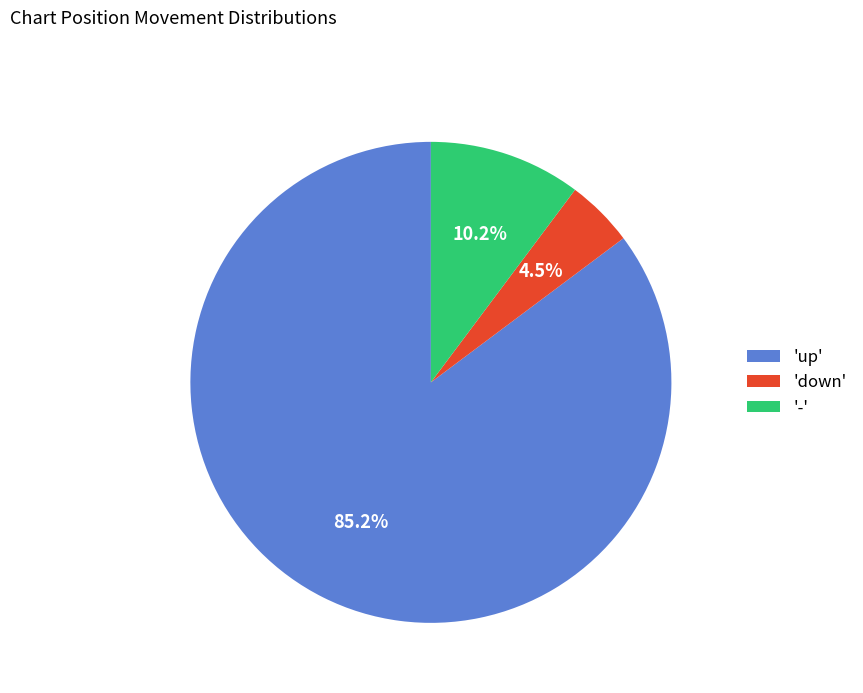

What is the majority slice?

'up'